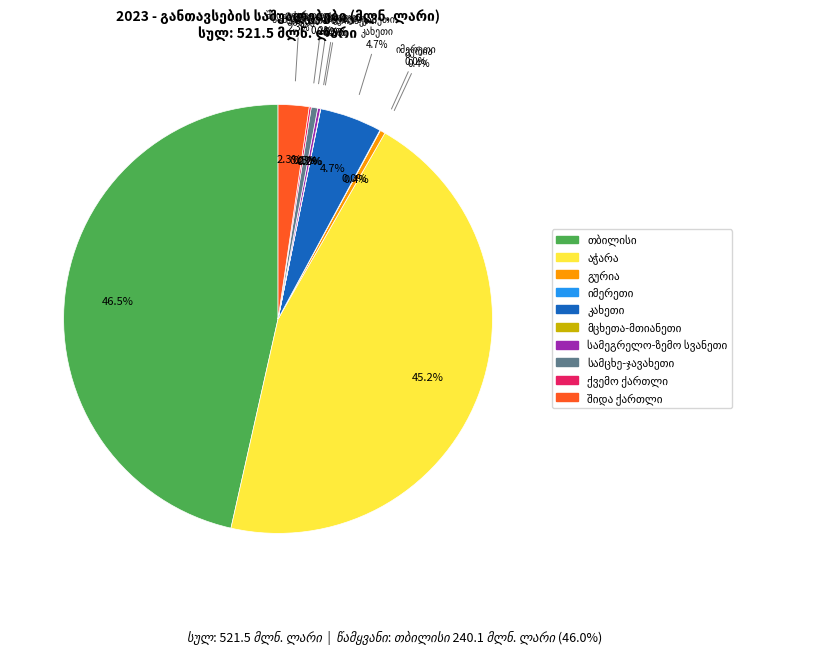

Which category has the smallest portion of the pie?

მცხეთა-მთიანეთი